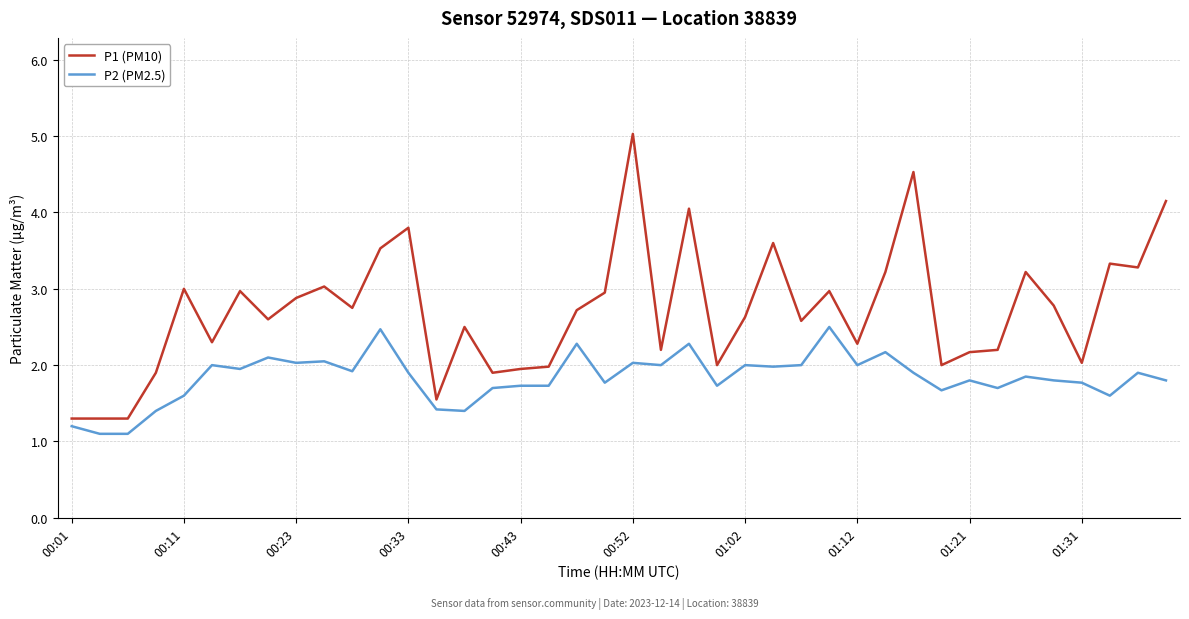

Rank the series by their average value, from highest to lowest.

P1 (PM10), P2 (PM2.5)